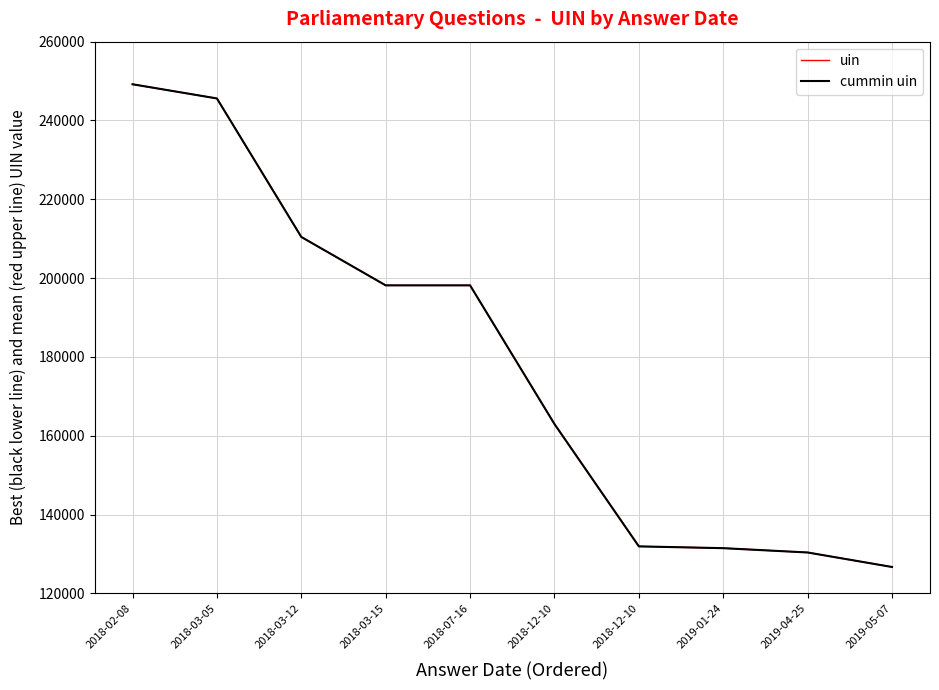

What is the label of the 5th point from the right?

2018-12-10